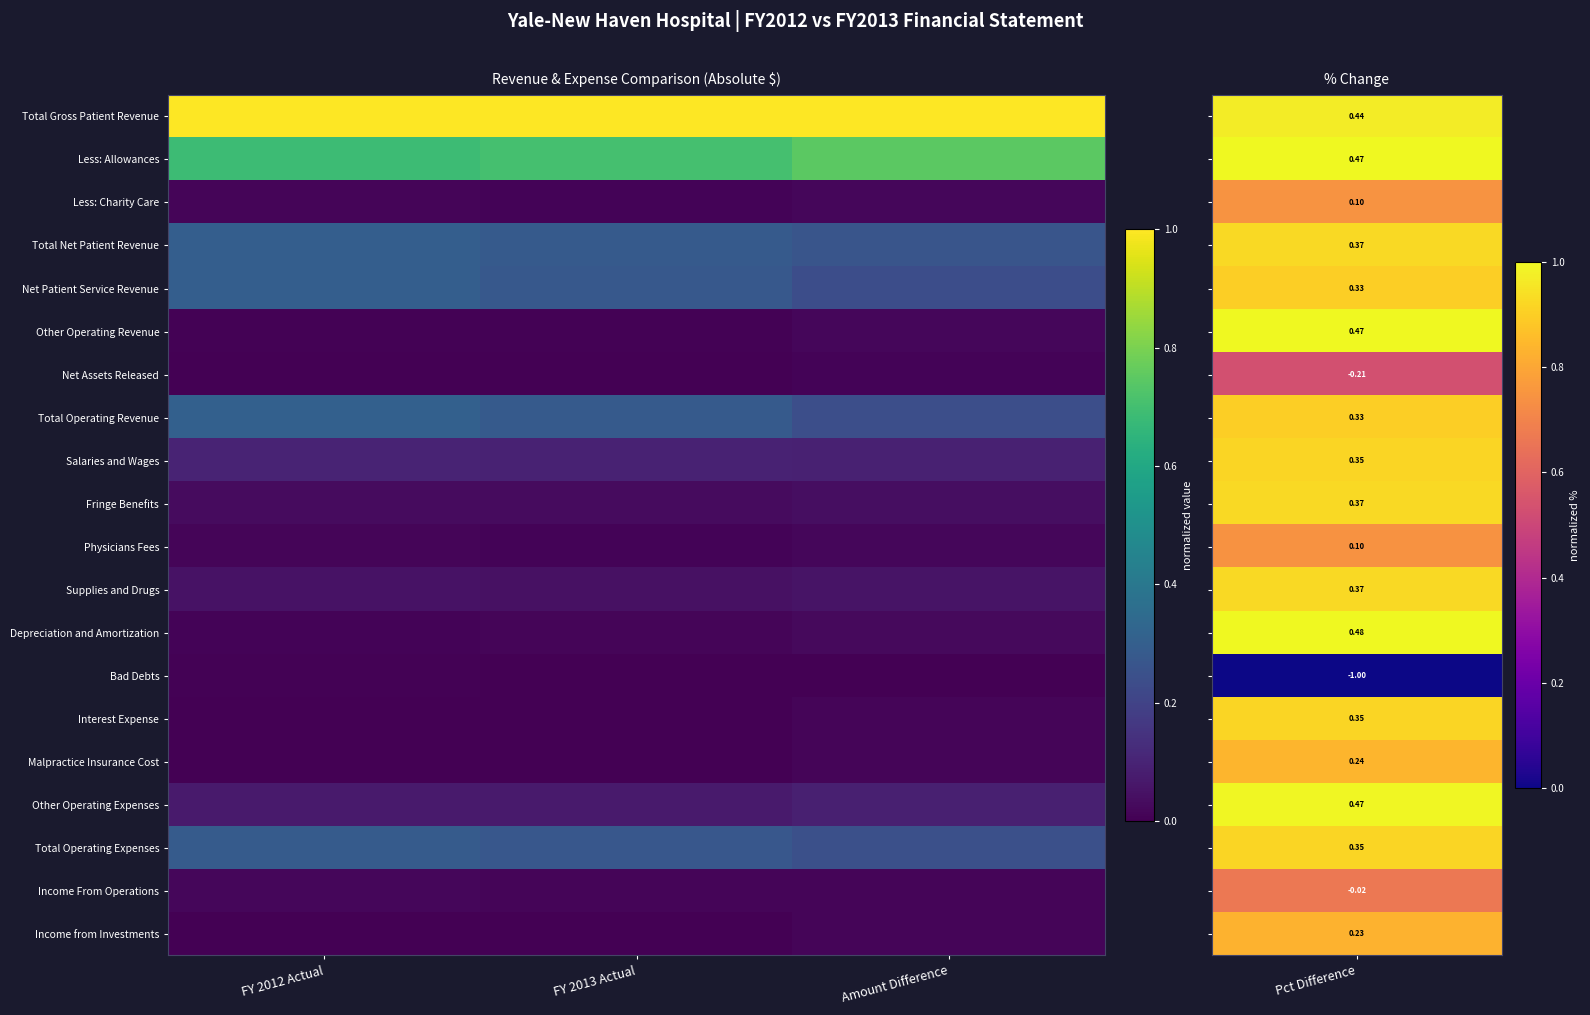

At which category is the sum across all series the highest?

FY 2012 Actual